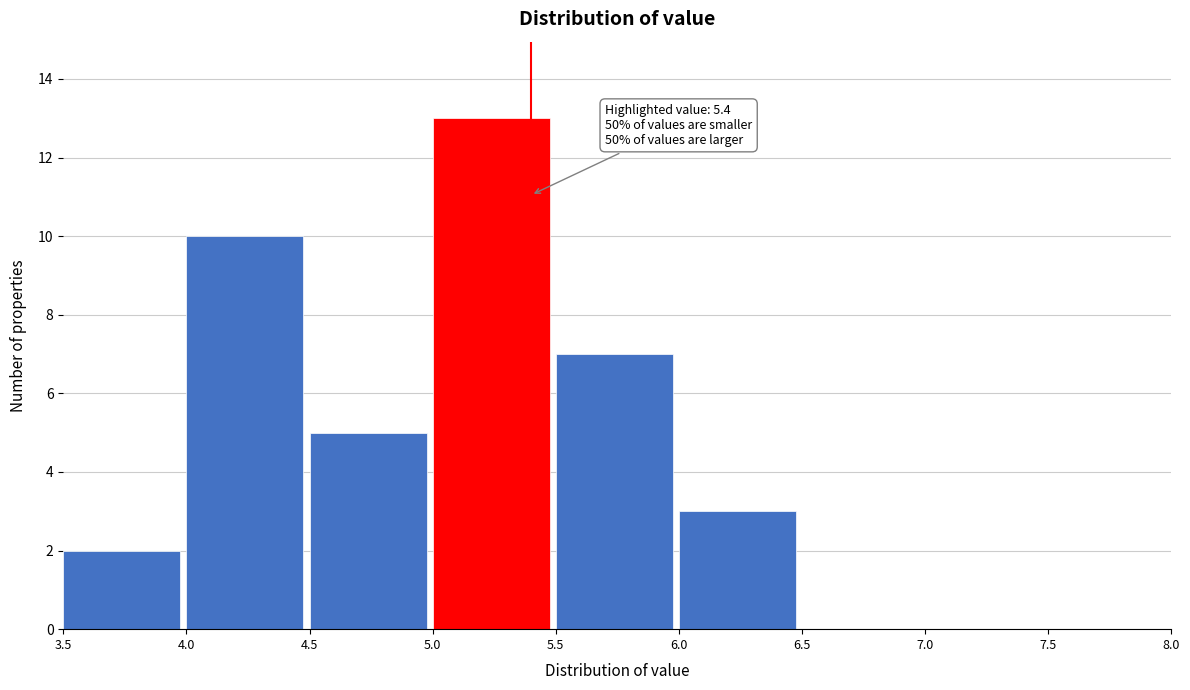

Over which range of the x-axis is the bar tallest?

5.0 to 5.5